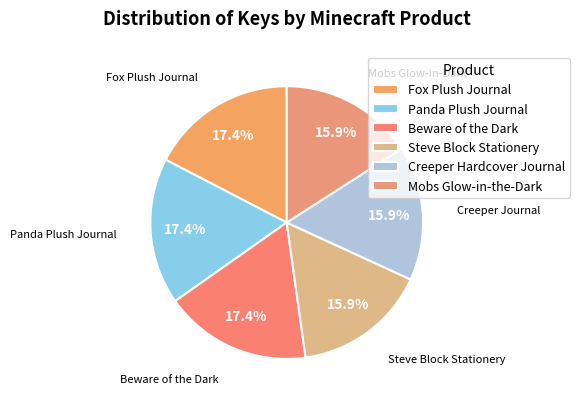

To the nearest percent, what is the difference between the Creeper Hardcover Journal and Beware of the Dark slice percentages?

2%